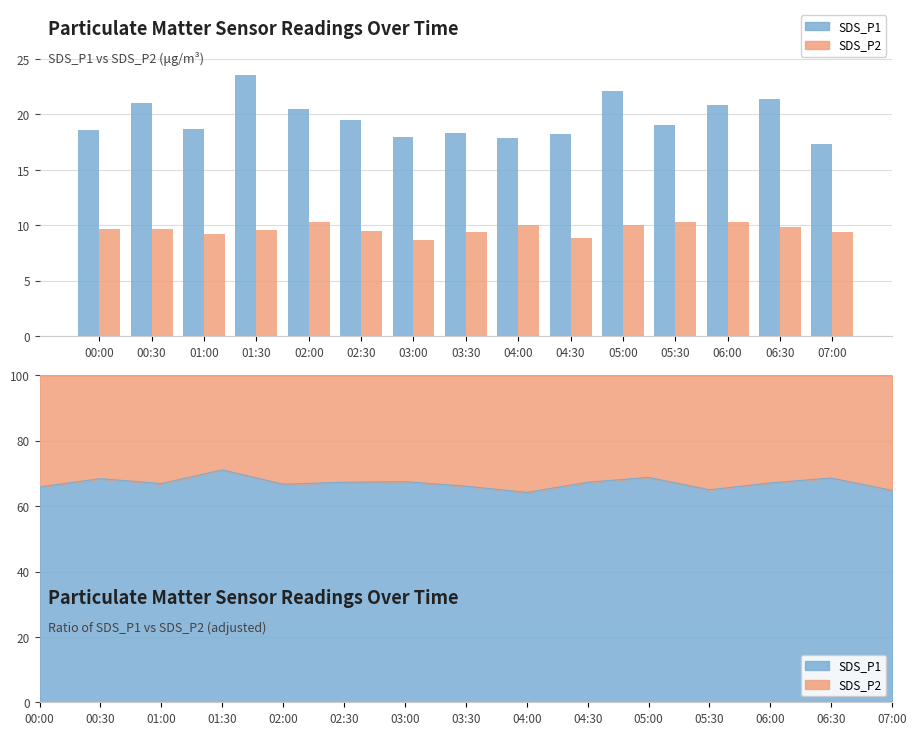

What is the sum of all SDS_P2 values?

144.5